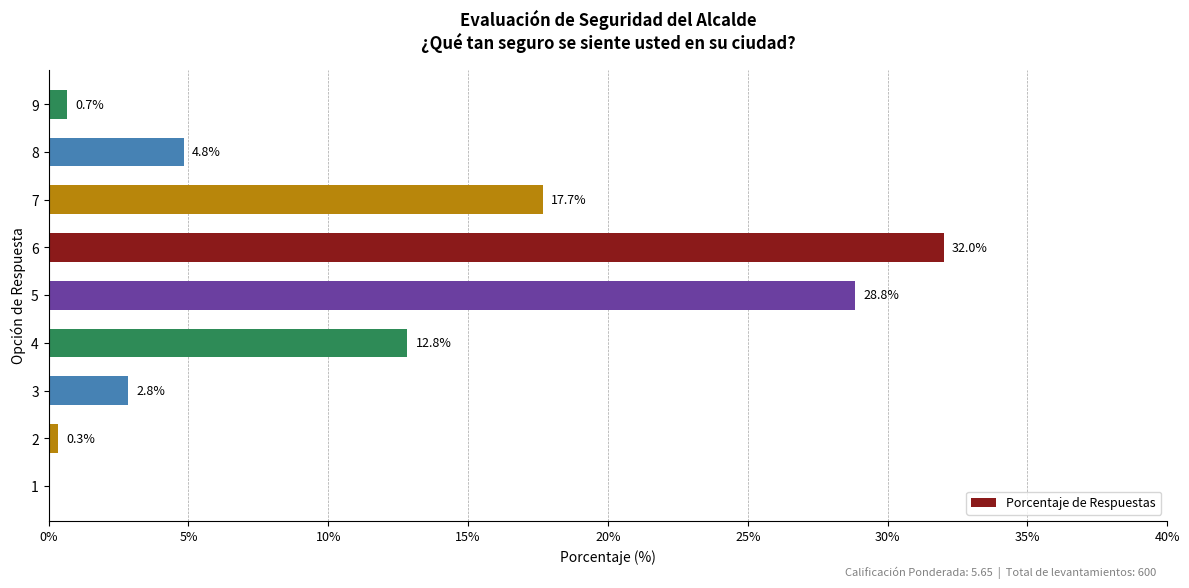

At which label is the value closest to 16?

7